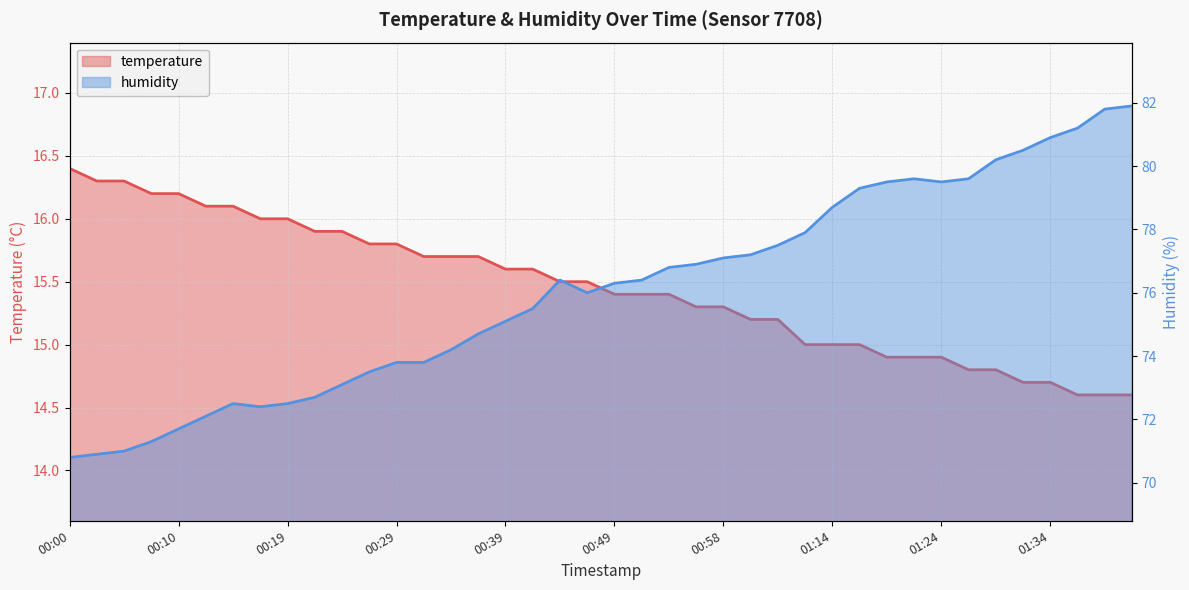

Which series has the largest total across all categories?

humidity